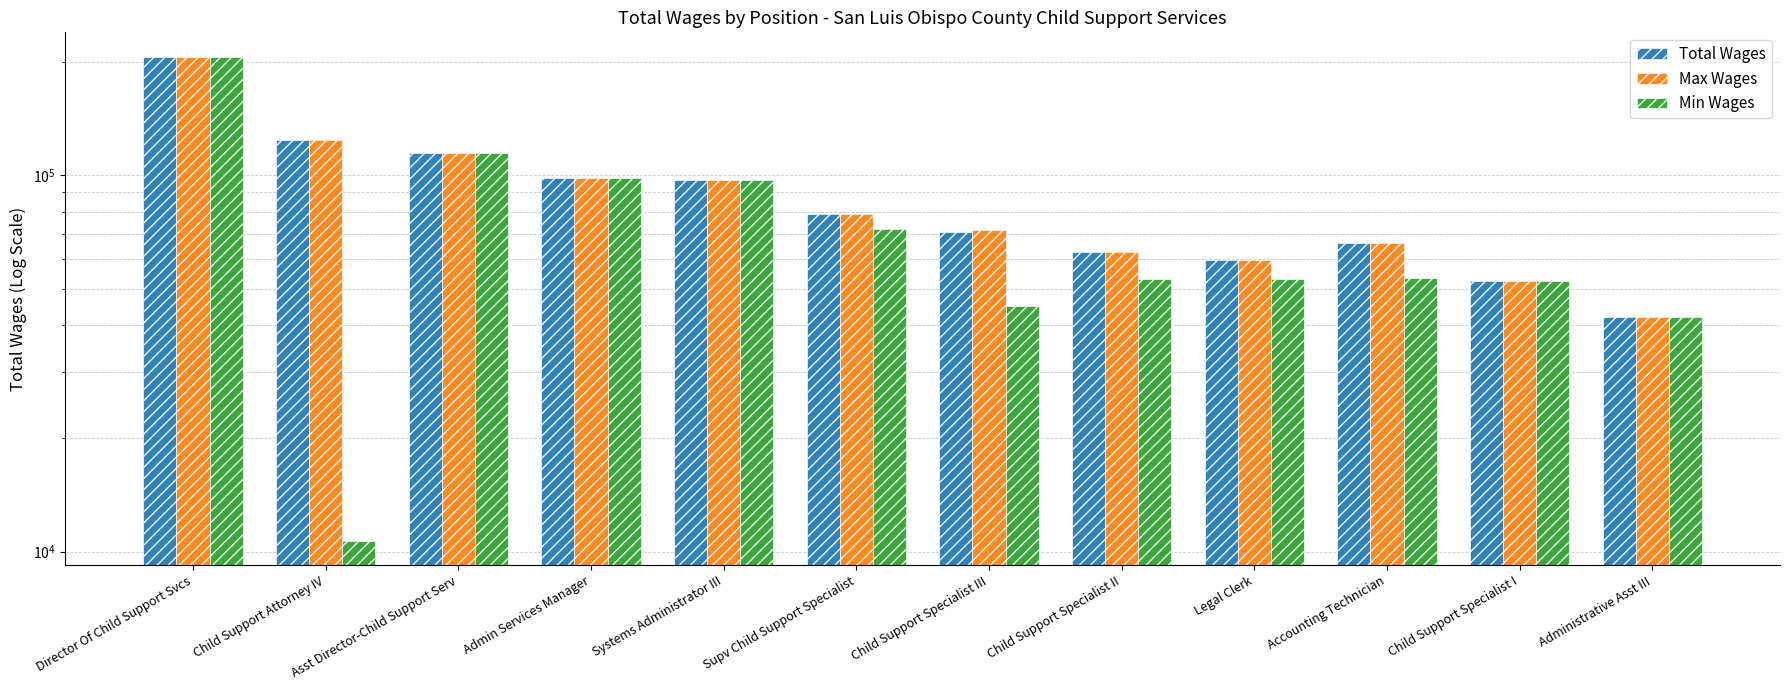

Count the number of data series in this chart.

3